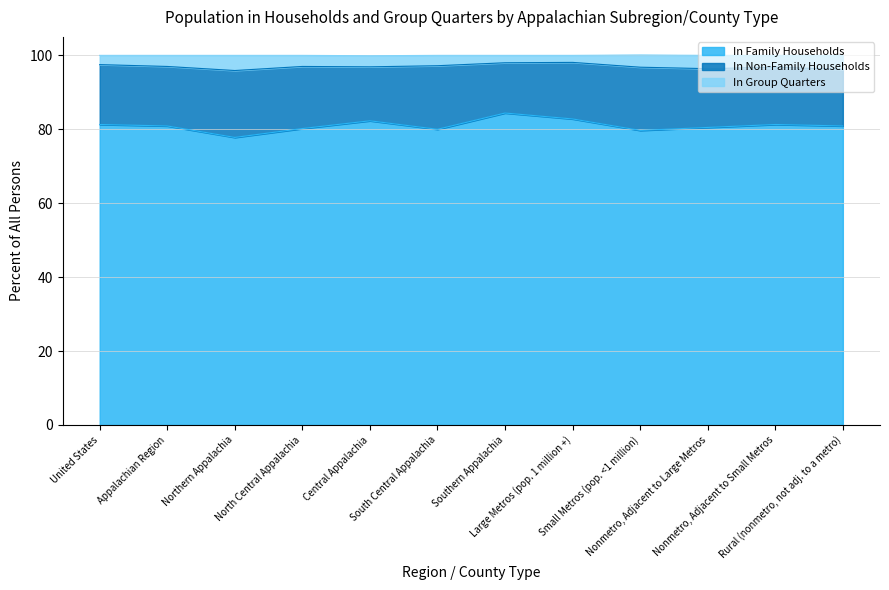

At which category does In Family Households reach its first local valley?

Northern Appalachia